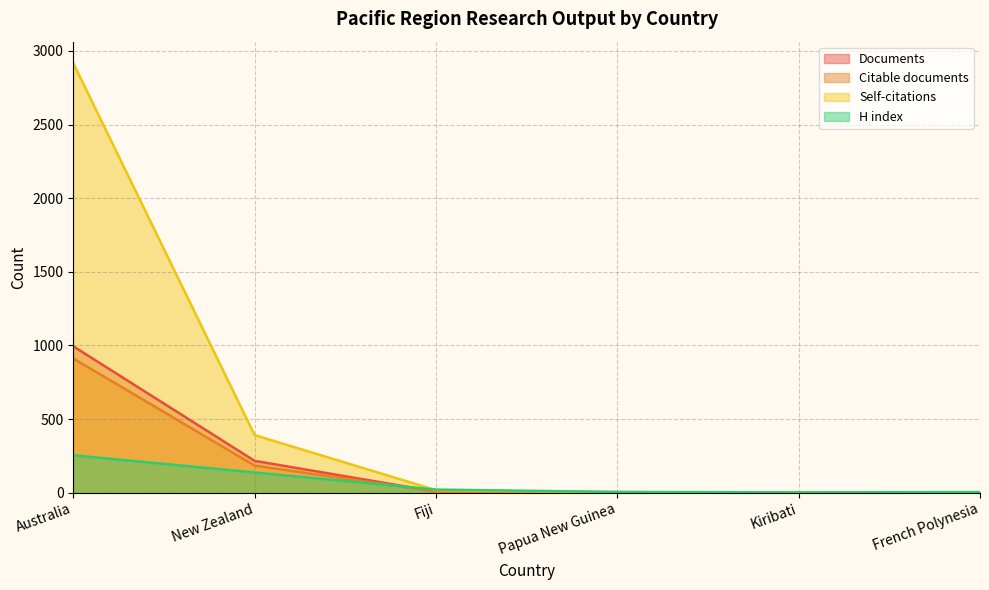

At which label does H index first exceed 21?

Australia